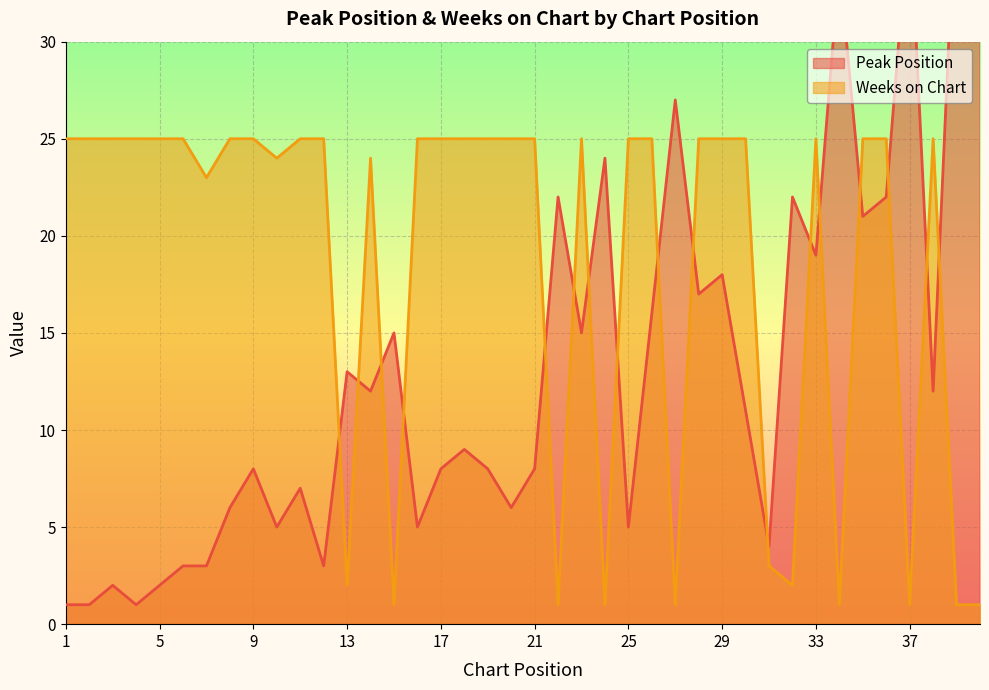

At which label does Peak Position reach its peak?

40